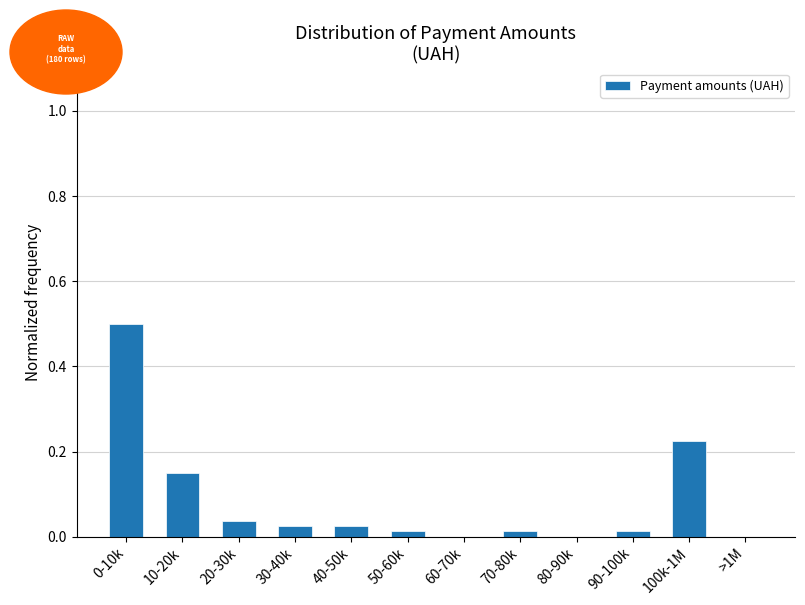

True or false: the data shows 0.3 at >1M.

False